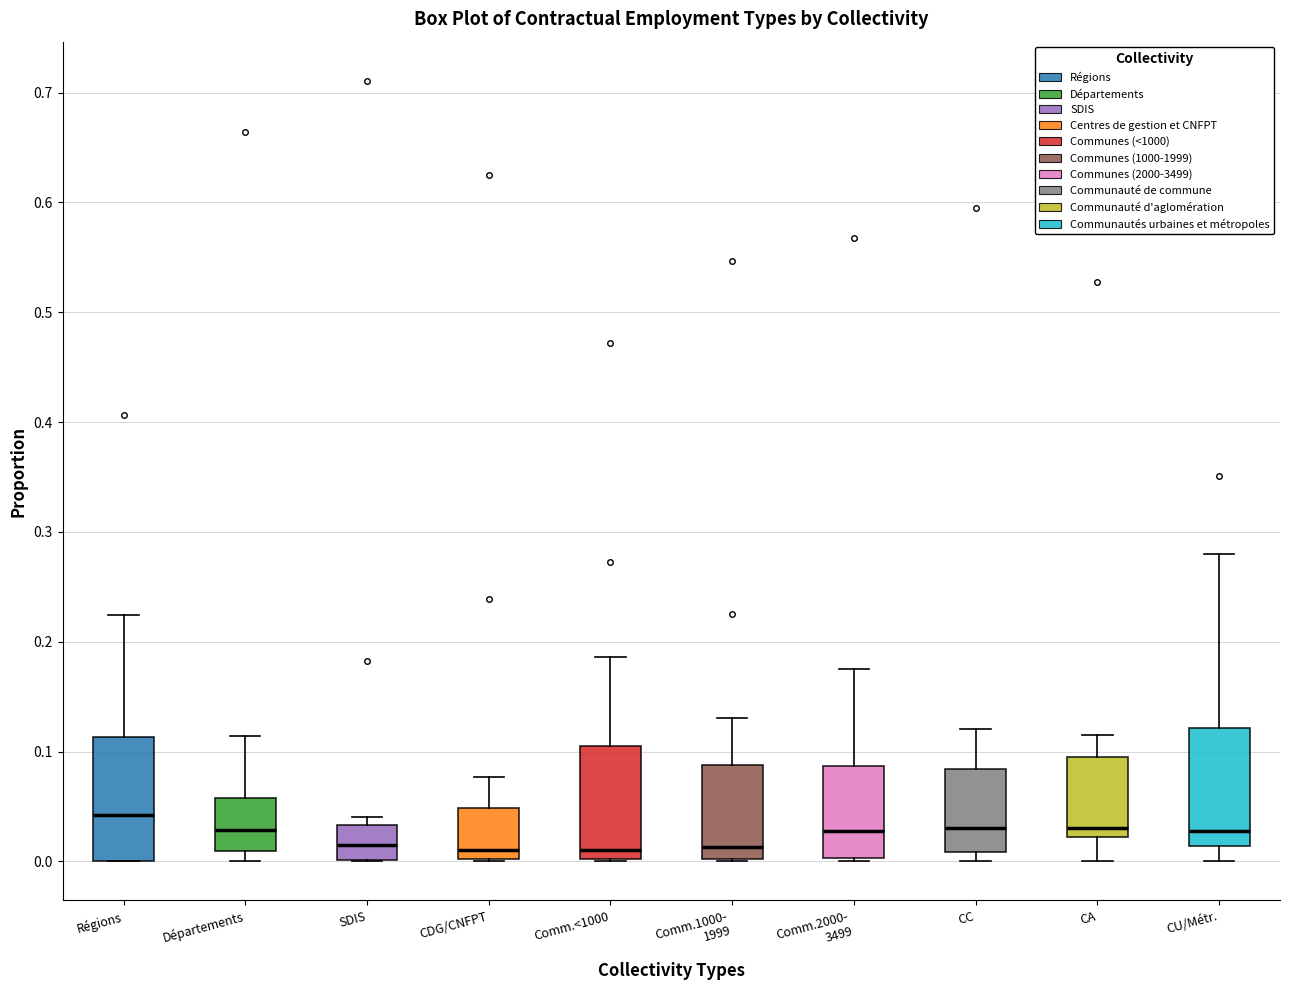

Which box's median line is the highest?

Régions